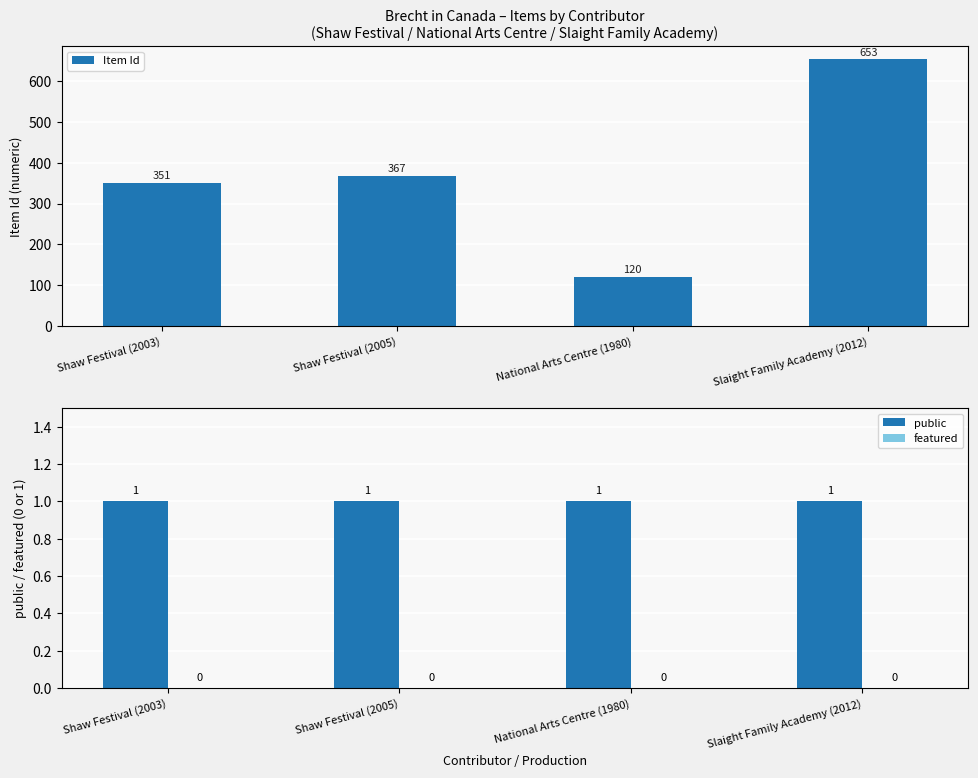

Between Slaight Family Academy (2012) and National Arts Centre (1980), which is larger?

Slaight Family Academy (2012)